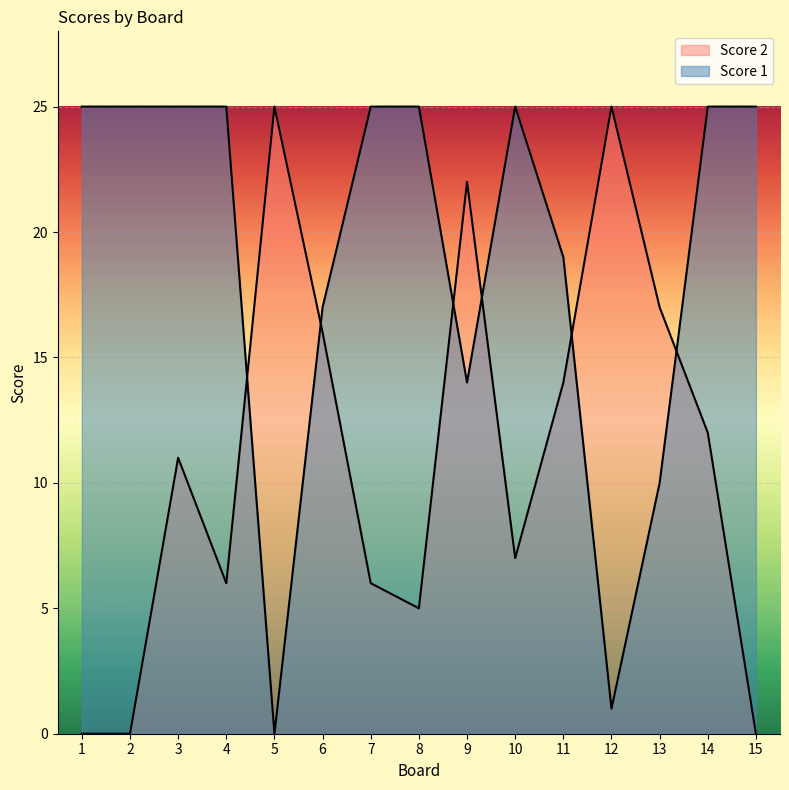

How many values in Score 1 are above zero?

14